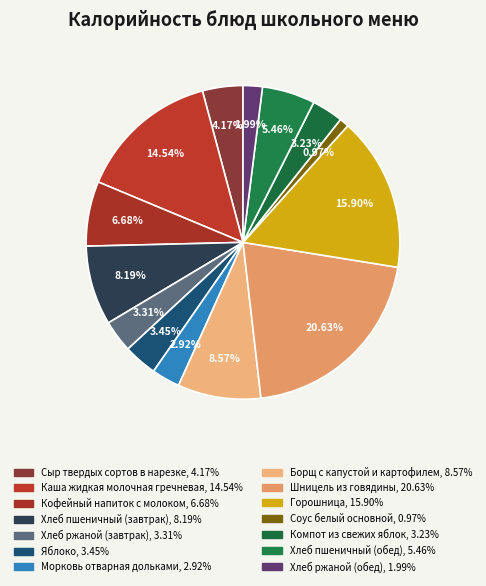

What is the smallest slice in the pie chart?

Соус белый основной